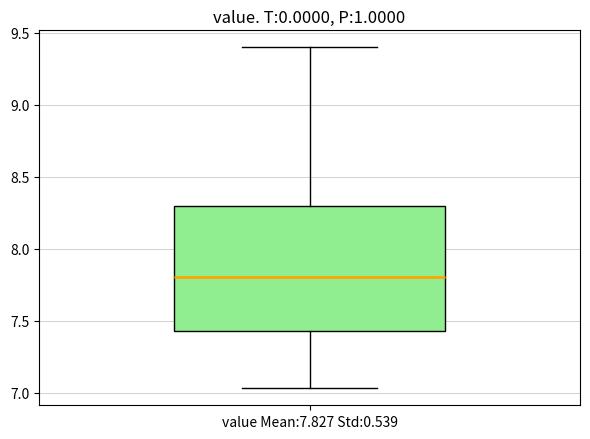

Transcribe this box plot: give where the median line is, the range the box spans, and where the two whiskers end, as read against the y-axis. The values are not printed on the chart, so give them approximately, as read against the axis.

median 7.80, box 7.45 to 8.30, whiskers 7.05 to 9.40